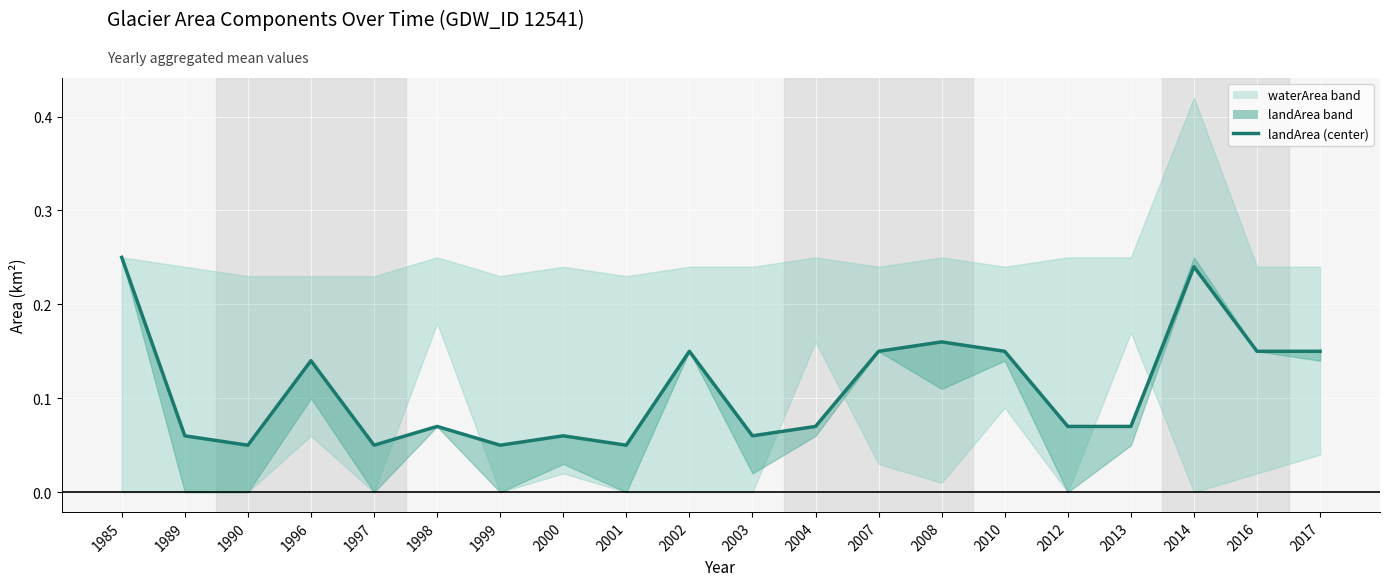

Reading left to right, transcribe all the data shown in this chart.

0.2	0.1	0.1	0.1	0.1	0.1	0.1	0.1	0.1	0.1	0.1	0.1	0.1	0.2	0.1	0.1	0.1	0.2	0.1	0.1